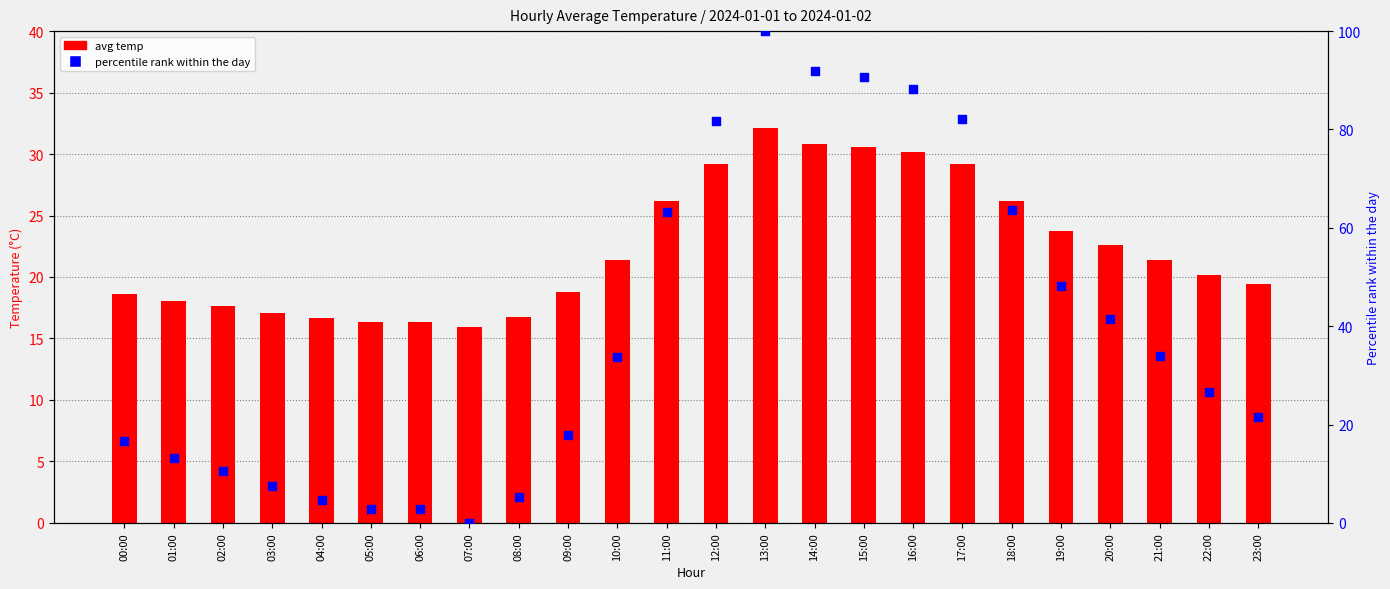

Which series reaches the minimum Y coordinate?

percentile rank within the day